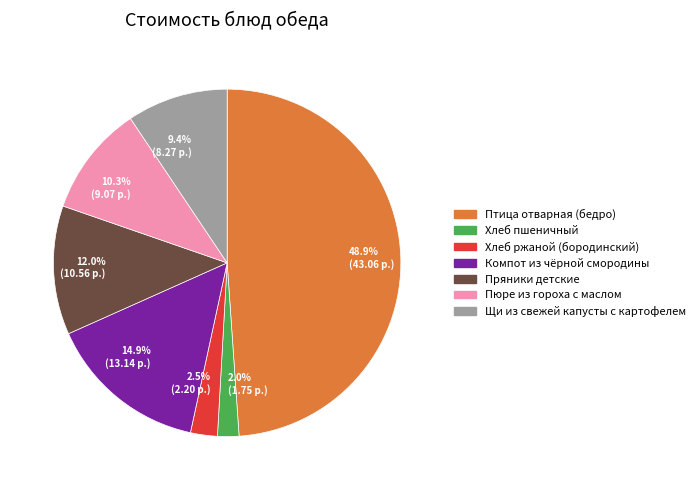

To the nearest percent, what is the combined percentage of Хлеб ржаной (бородинский) and Щи из свежей капусты с картофелем?

12%